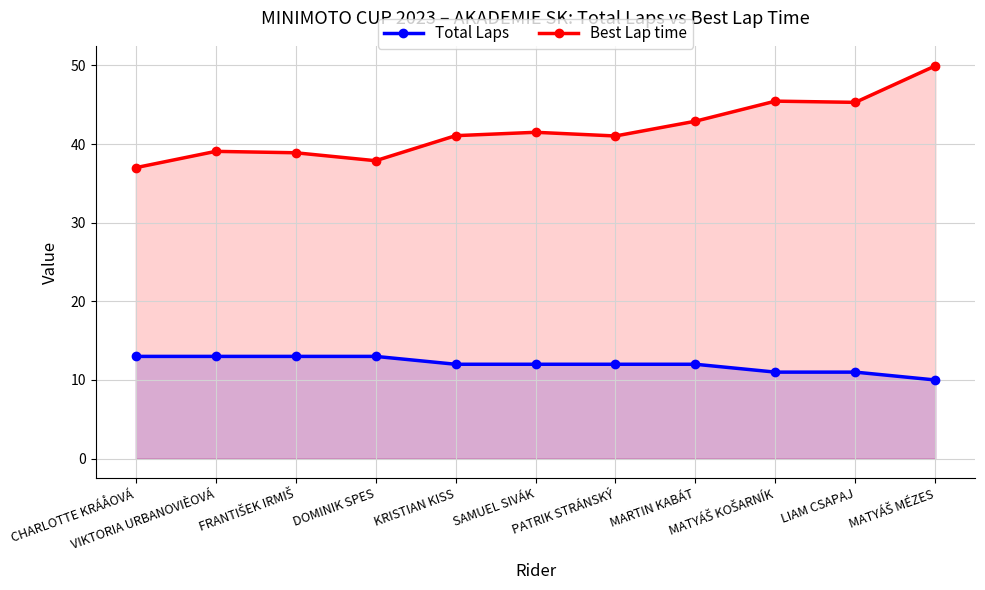

True or false: Best Lap time has a value of 45.5 at MATYÁŠ KOŠARNÍK.

True